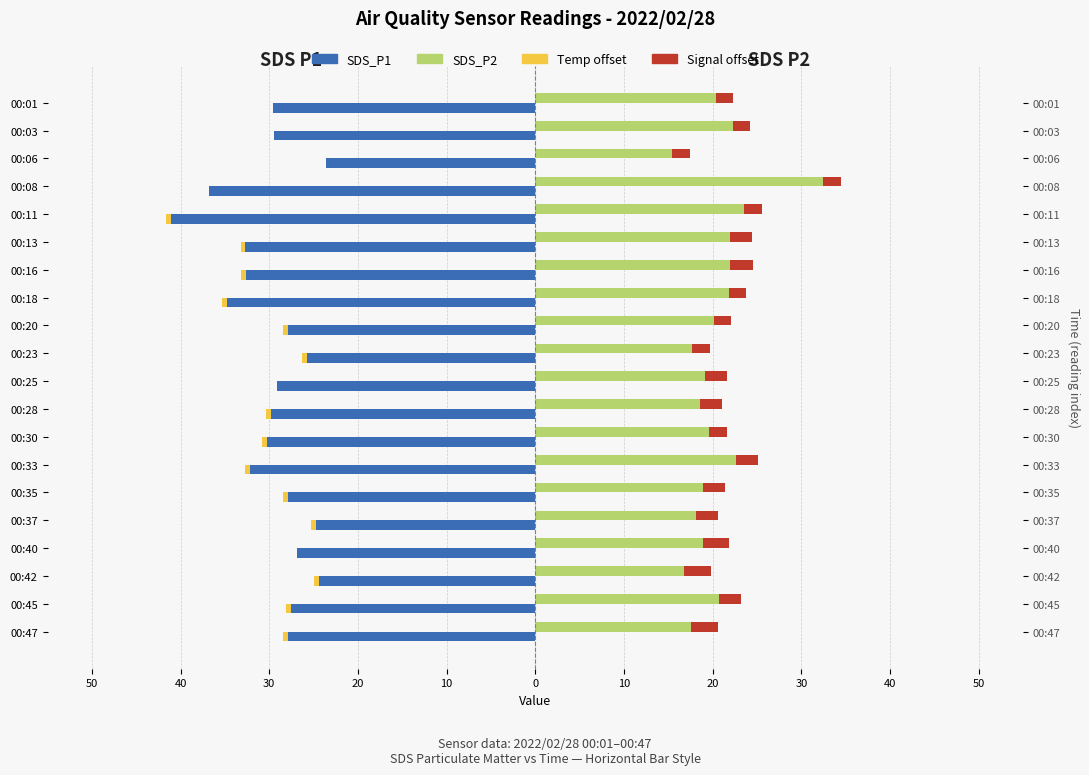

What is the maximum value for Signal offset?

3.0